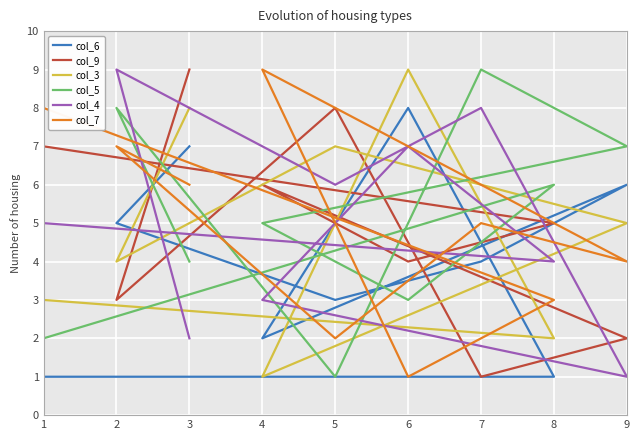

How many categories are shown in the chart?

9